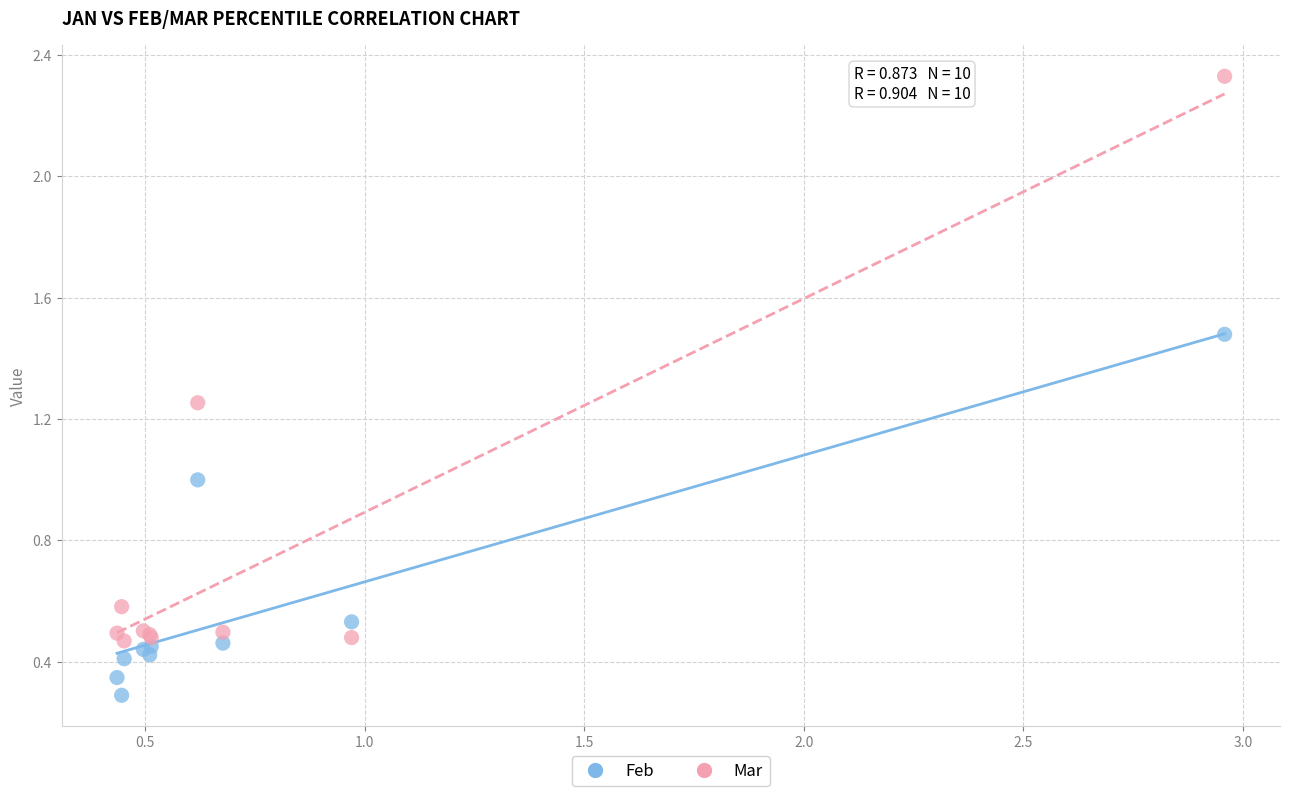

Which series contains the lowest Y value?

Feb